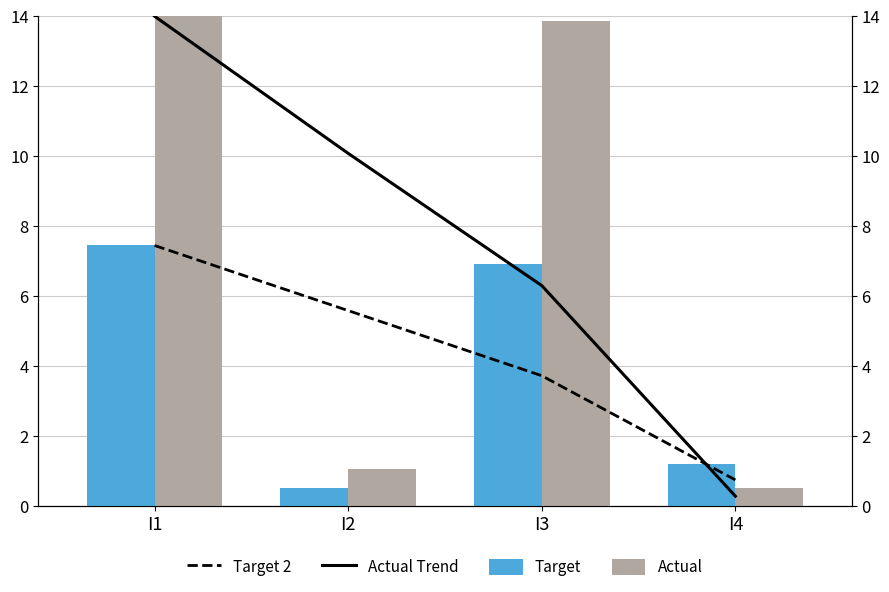

At how many categories does at least one series exceed 12?

2